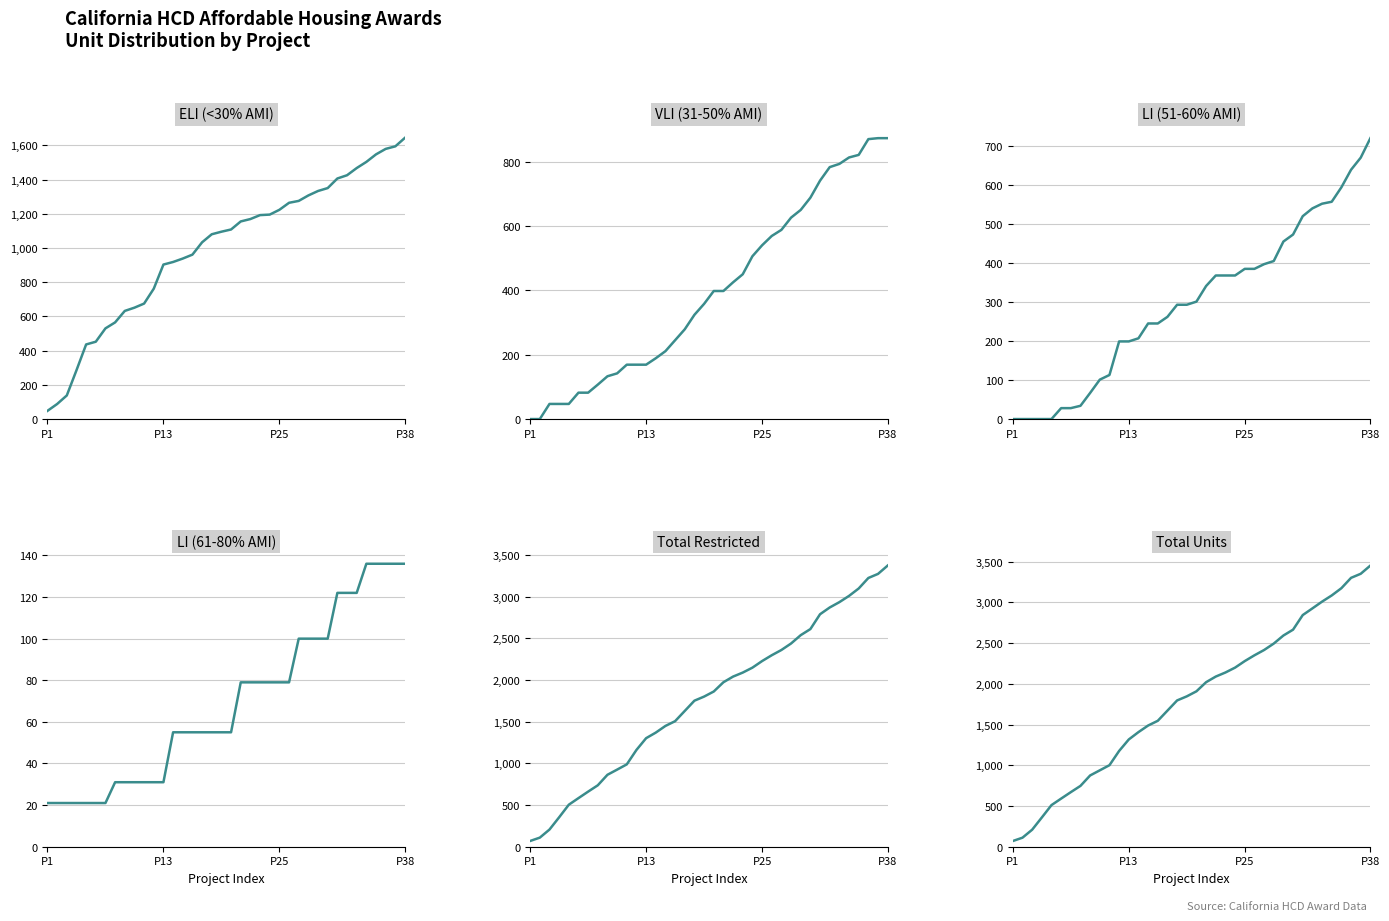

True or false: VLI (31-50% AMI) and Total Units cross at least once.

False